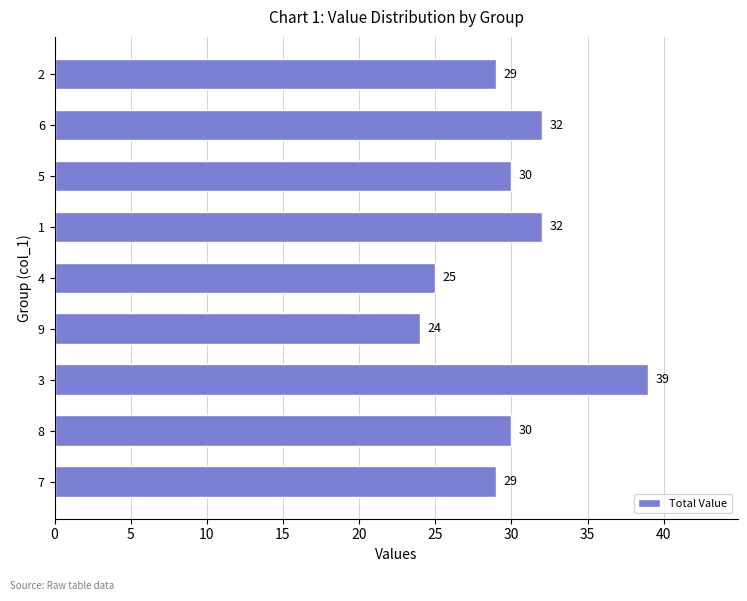

What is the change in value from 9 to 1?

+8